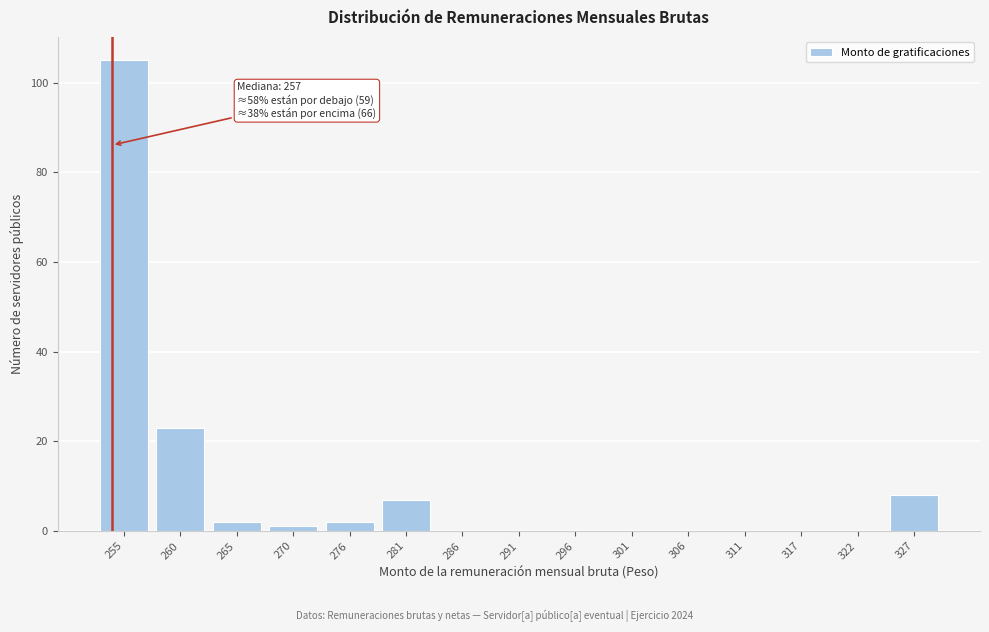

Reading left to right, extract all data points from this chart.

255=105	260=23	265=2	270=1	276=2	281=7	286=0	291=0	296=0	301=0	306=0	311=0	317=0	322=0	327=8